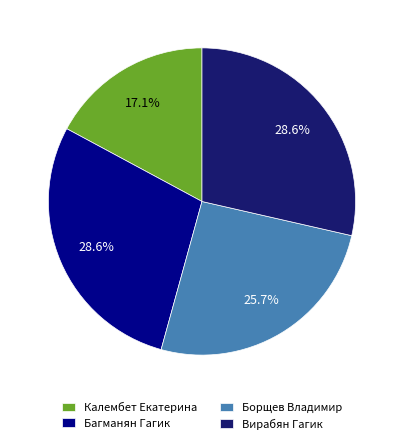

Between Багманян Гагик and Калембет Екатерина, which is larger?

Багманян Гагик